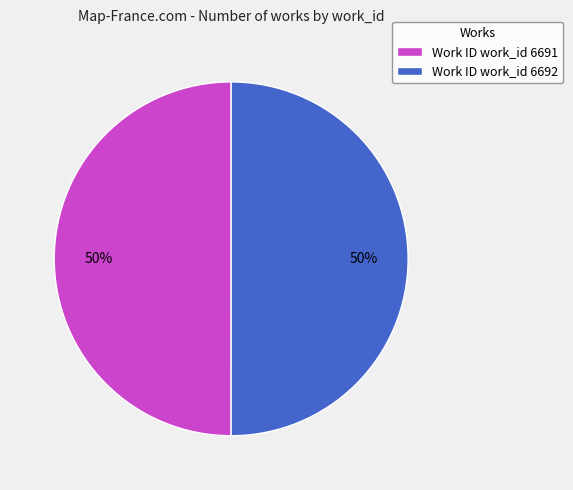

To the nearest percent, what percentage of the pie is Work ID work_id 6692?

50%